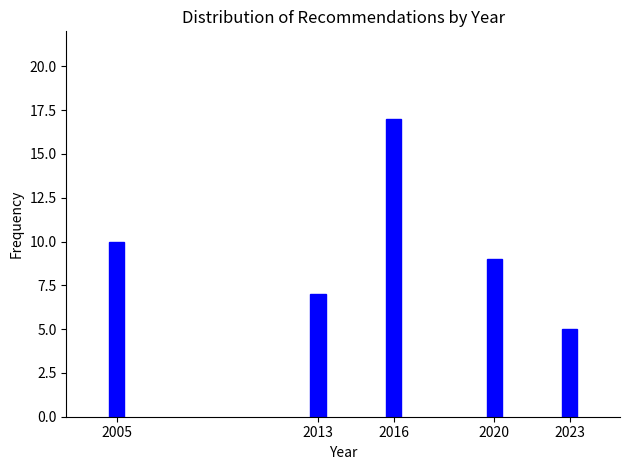

Reading left to right, what are all the values shown in this chart?

10	7	17	9	5